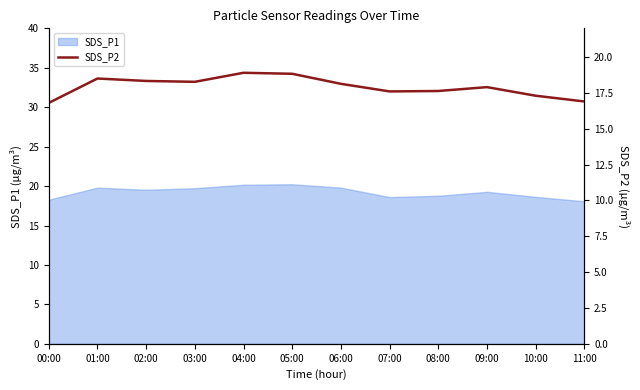

Does the chart have visible grid lines?

No